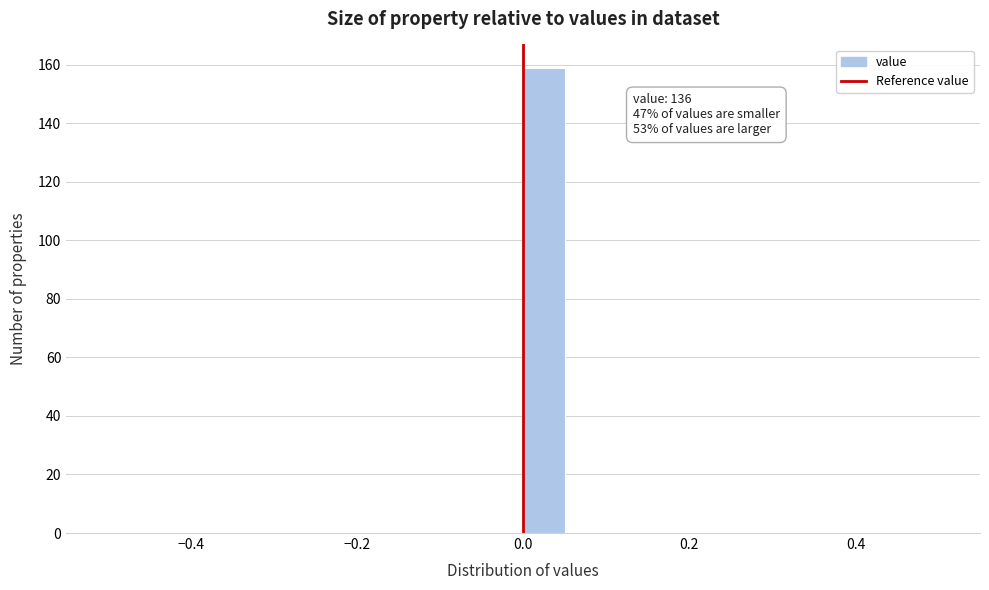

Around what value on the x-axis is the tallest bar? Give the approximate position of its centre, as read against the axis.

0.02